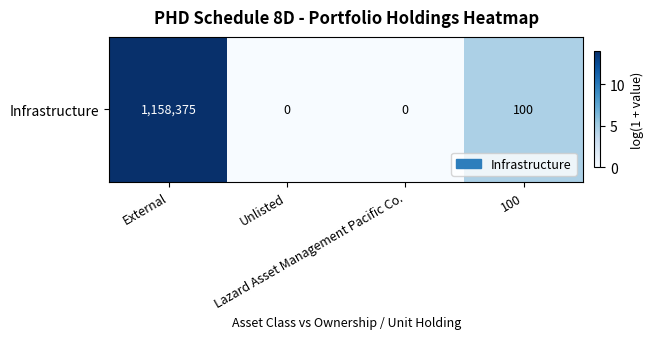

What is the sum of all values?

18.6